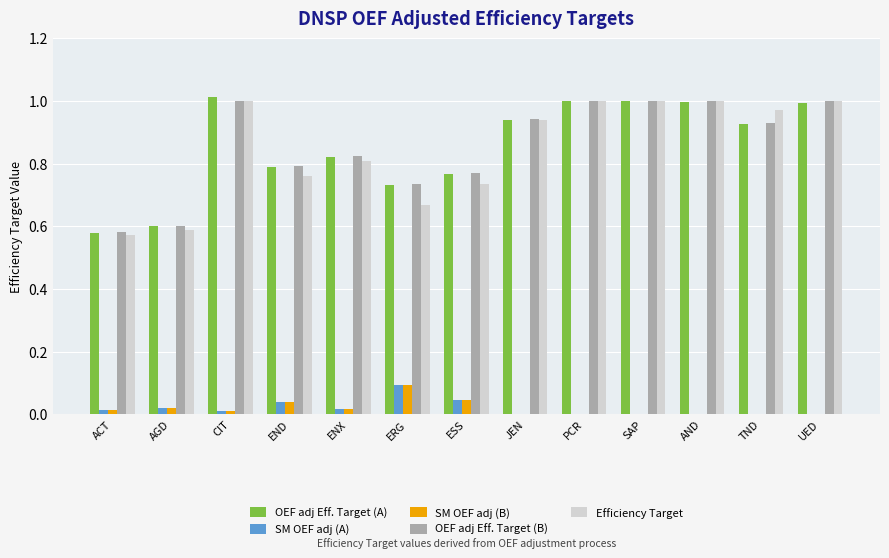

Is it true that SM OEF adj (A) equals 0.0 at ACT?

False